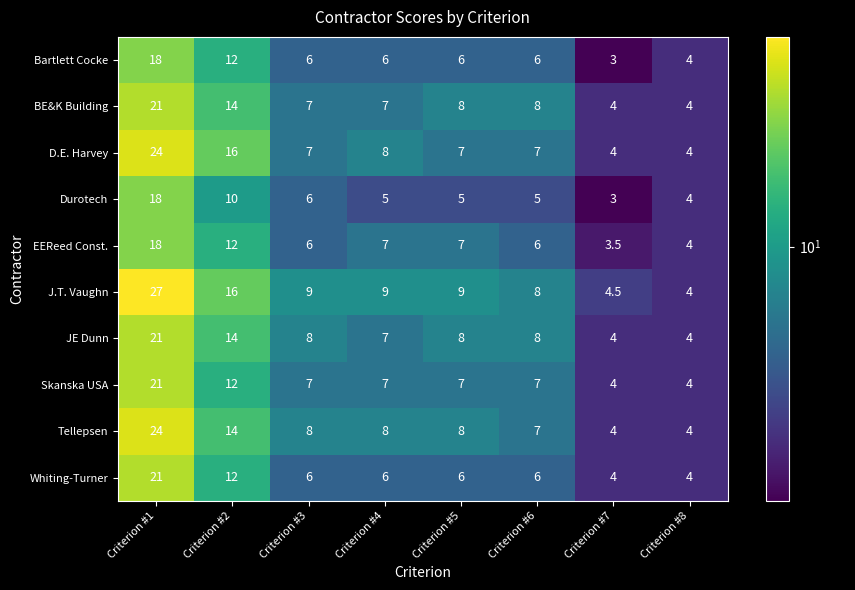

The value of D.E. Harvey at Criterion #3 is 7.0. True or false?

True